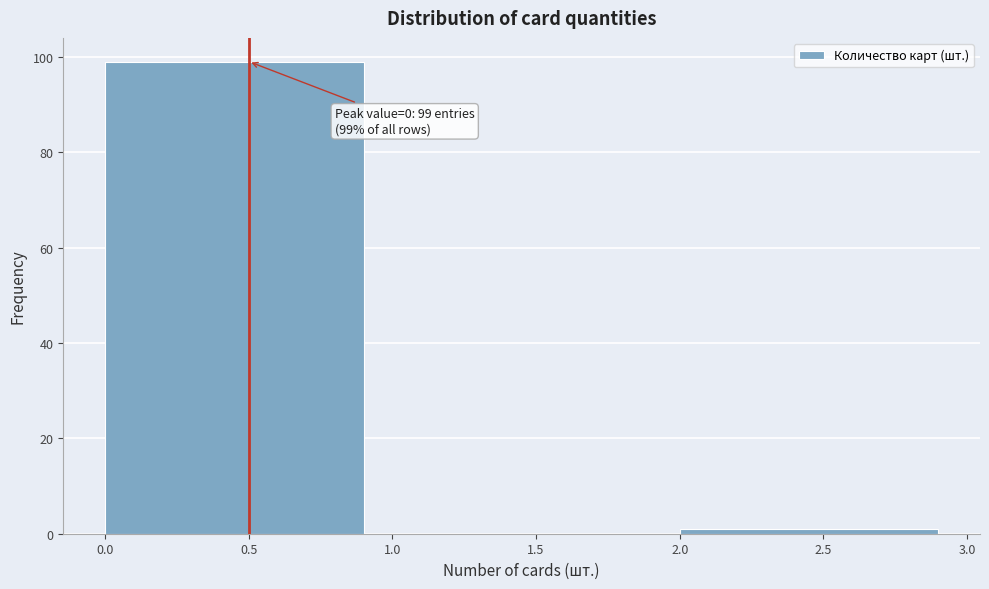

Which range on the x-axis has the tallest bar?

0.0 to 1.0